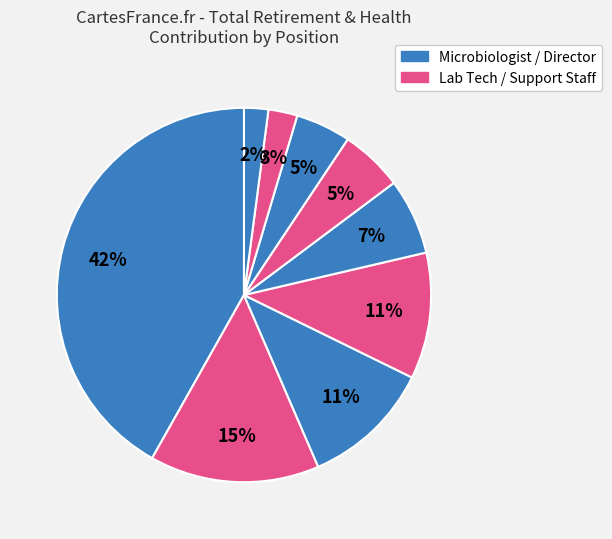

How many slices are in this pie chart?

9